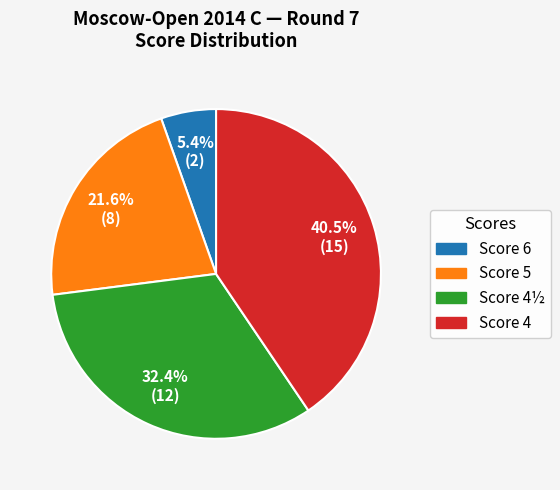

Is there any slice that represents more than half of the pie?

No